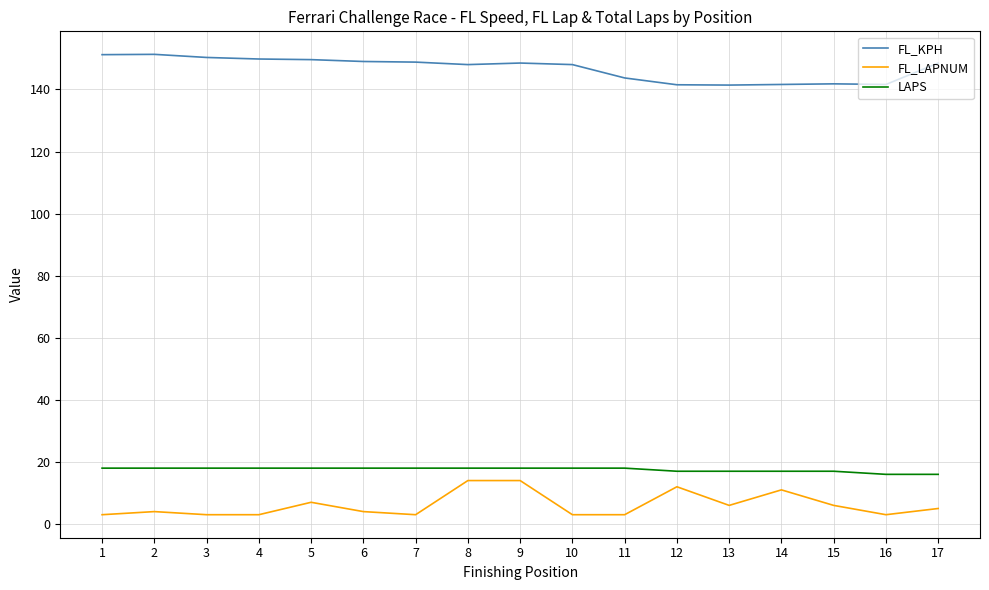

At 4, list the series in order from largest to smallest.

FL_KPH, LAPS, FL_LAPNUM